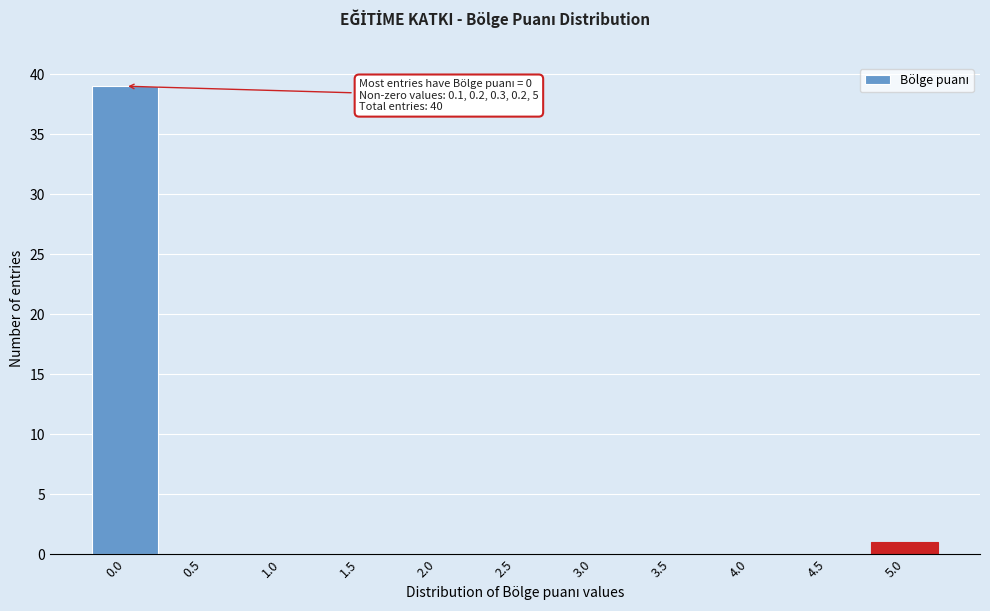

Reading left to right, what are all the values shown in this chart?

0.0=39	0.5=0	1.0=0	1.5=0	2.0=0	2.5=0	3.0=0	3.5=0	4.0=0	4.5=0	5.0=1